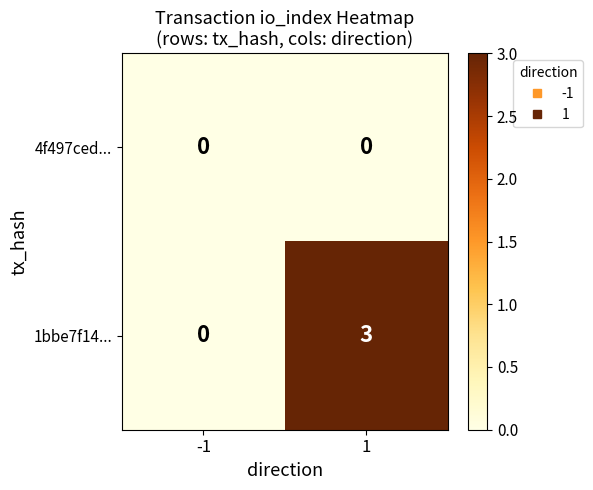

What is the maximum value shown in the chart?

3